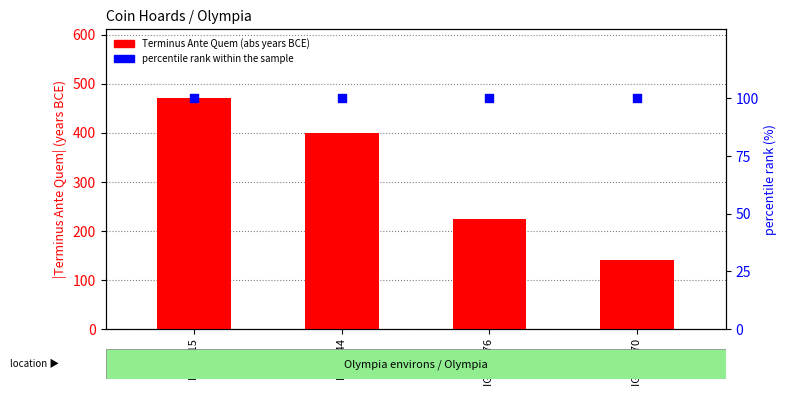

What is the total value across all series at IGCH 15?

570